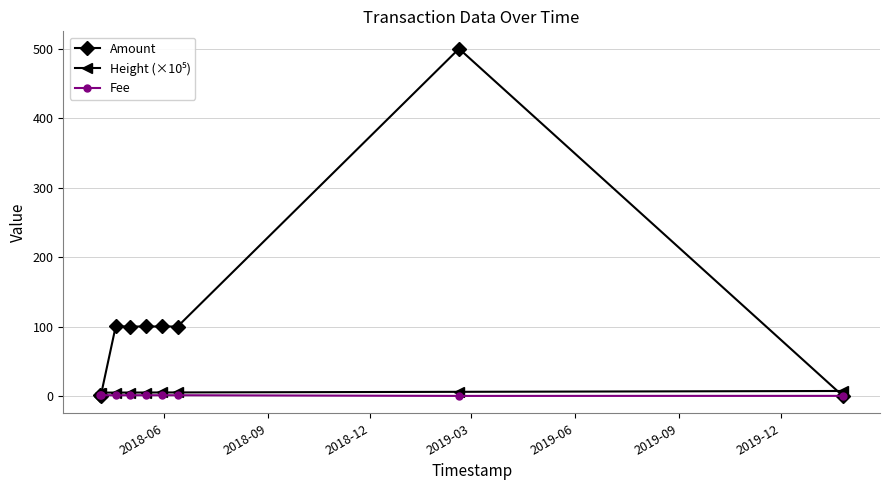

At how many categories does at least one series exceed 319?

1